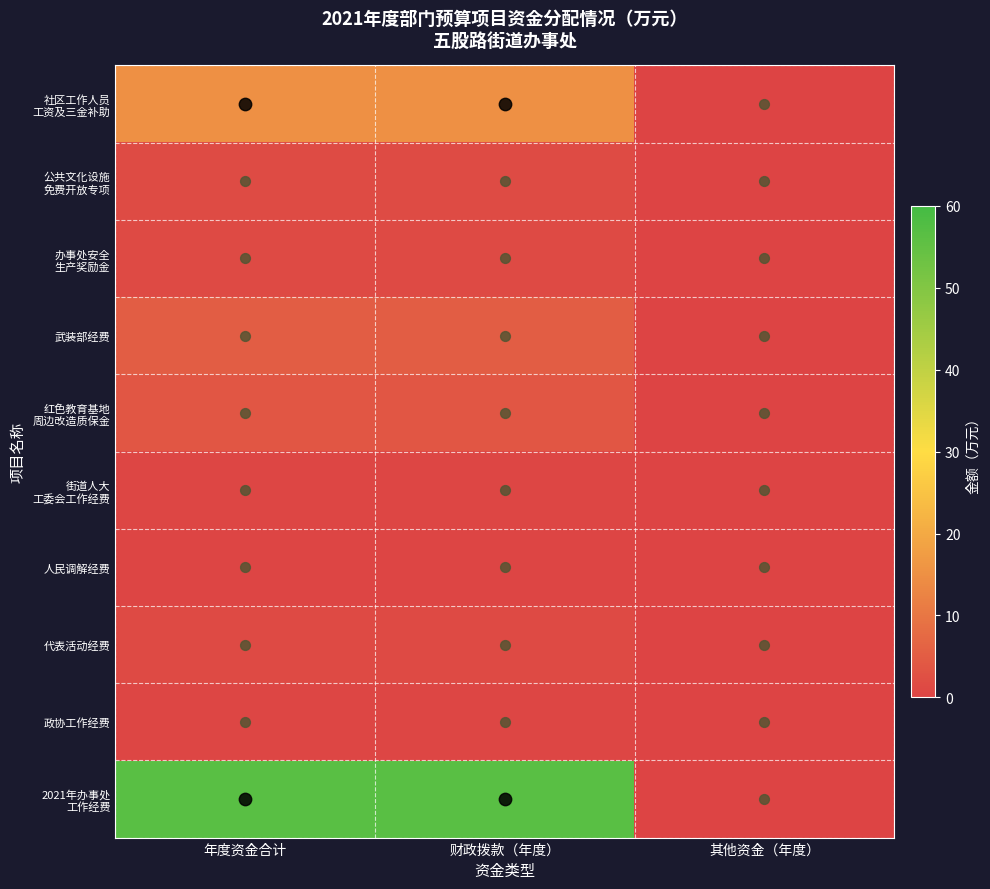

At how many categories does at least one series exceed 7?

2